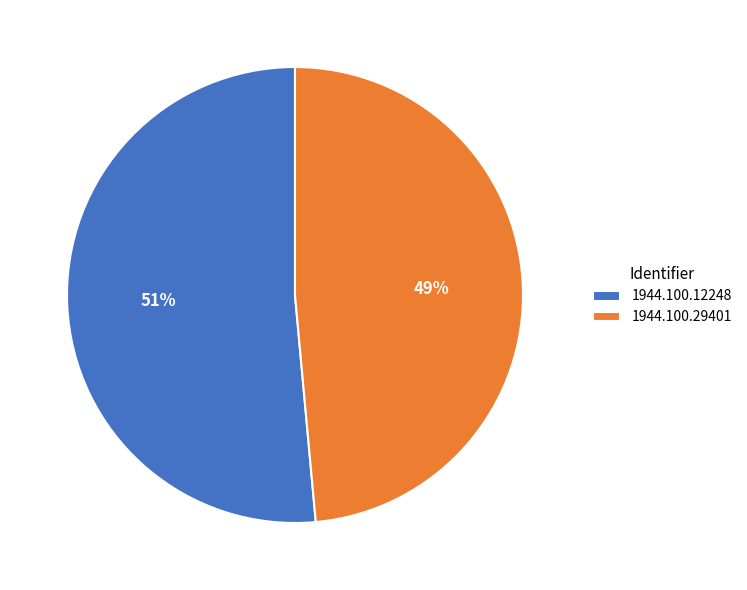

Is it true that 1944.100.12248 is 51% of the pie?

True